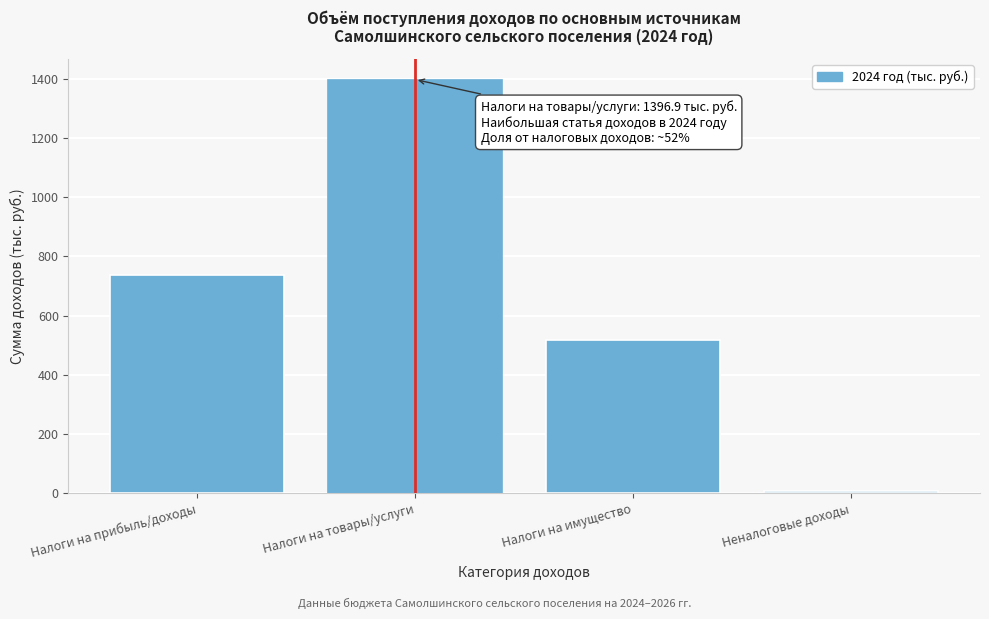

Reading left to right, extract all data points from this chart.

736.2	1396.9	519.0	9.4